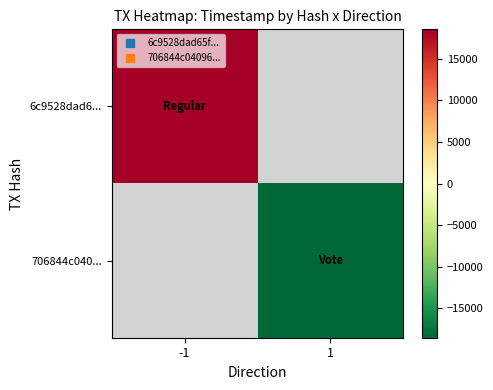

The 706844c040... series shows -18531.5 at 1. True or false?

True